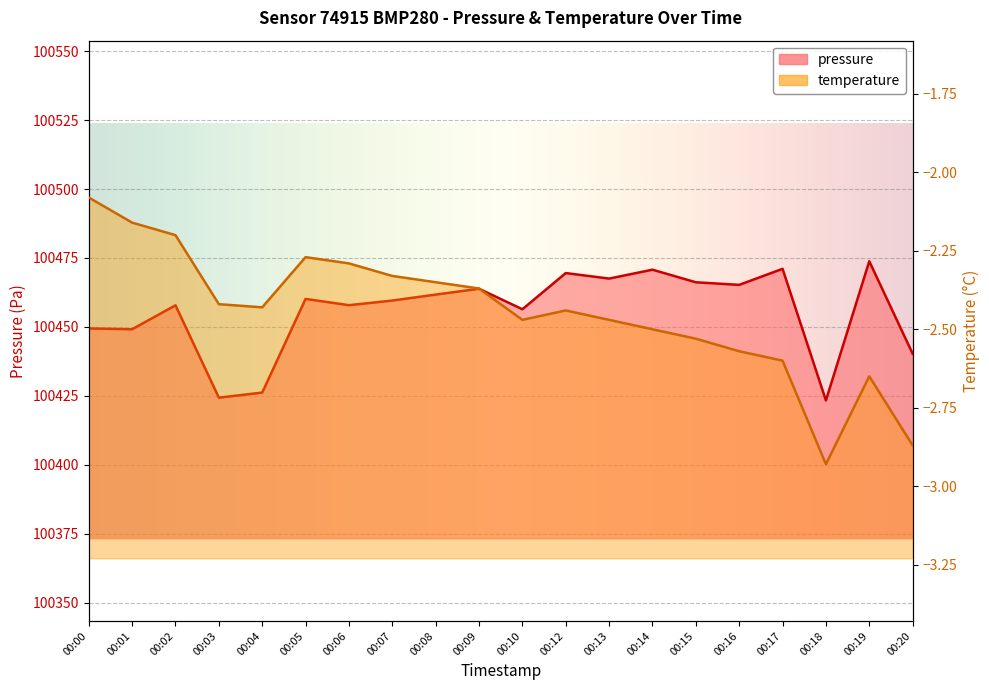

Reading left to right, extract all data points from this chart.

pressure: 100449.4	100449.2	100457.8	100424.3	100426.2	100460.2	100457.9	100459.6	100461.7	100463.8	100456.4	100469.5	100467.5	100470.8	100466.2	100465.2	100471.1	100423.3	100473.8	100440.3
temperature: -2.1	-2.2	-2.2	-2.4	-2.4	-2.3	-2.3	-2.3	-2.4	-2.4	-2.5	-2.4	-2.5	-2.5	-2.5	-2.6	-2.6	-2.9	-2.6	-2.9